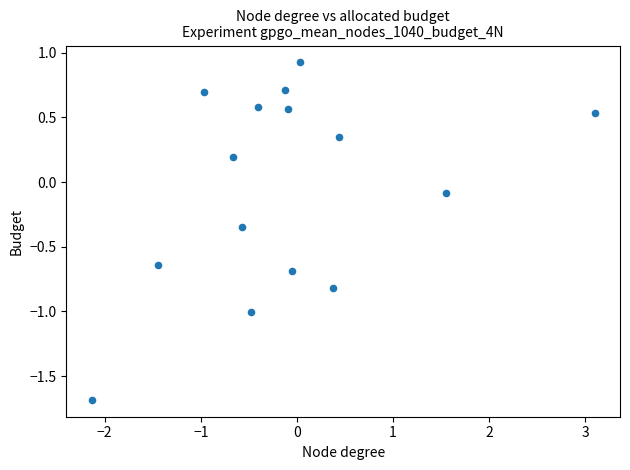

What is the range of X values (max minus min)?

5.2